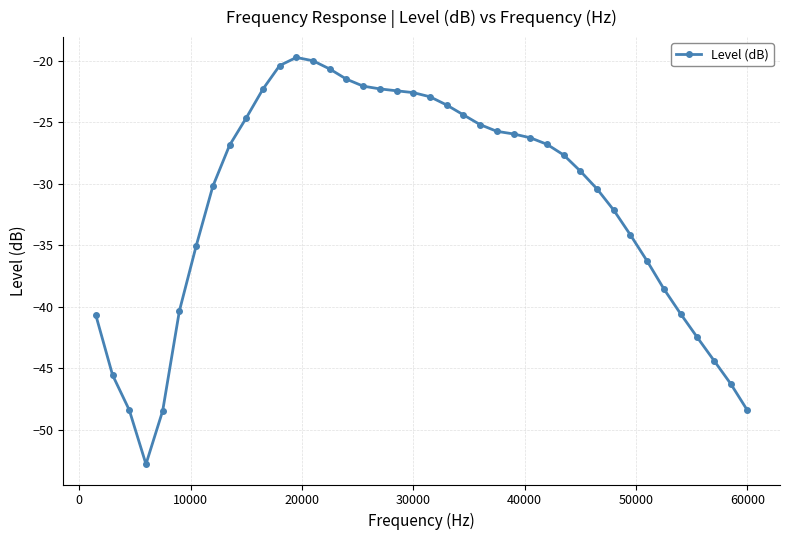

What is the value of the 25th point from the left?

-25.8